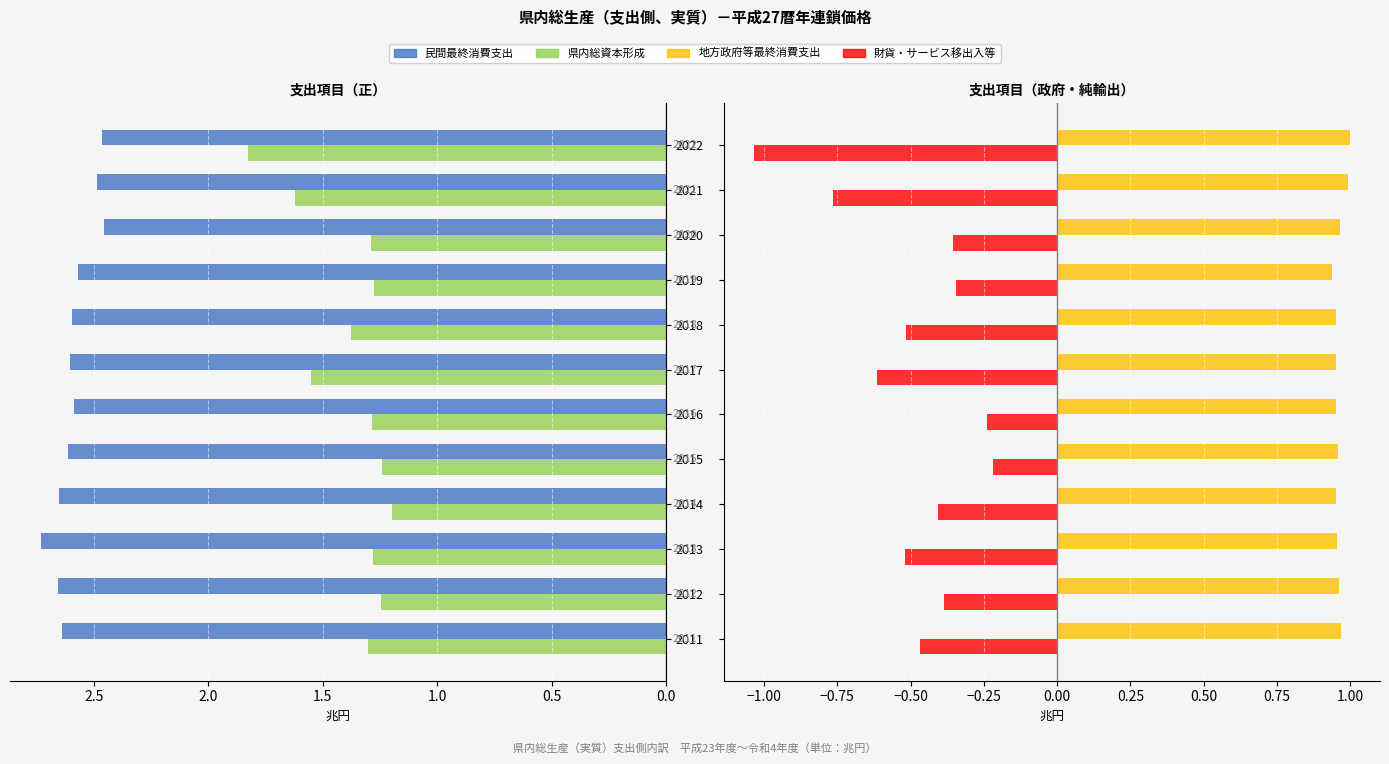

What are all the series names shown in the legend?

民間最終消費支出, 県内総資本形成, 地方政府等最終消費支出, 財貨・サービス移出入等